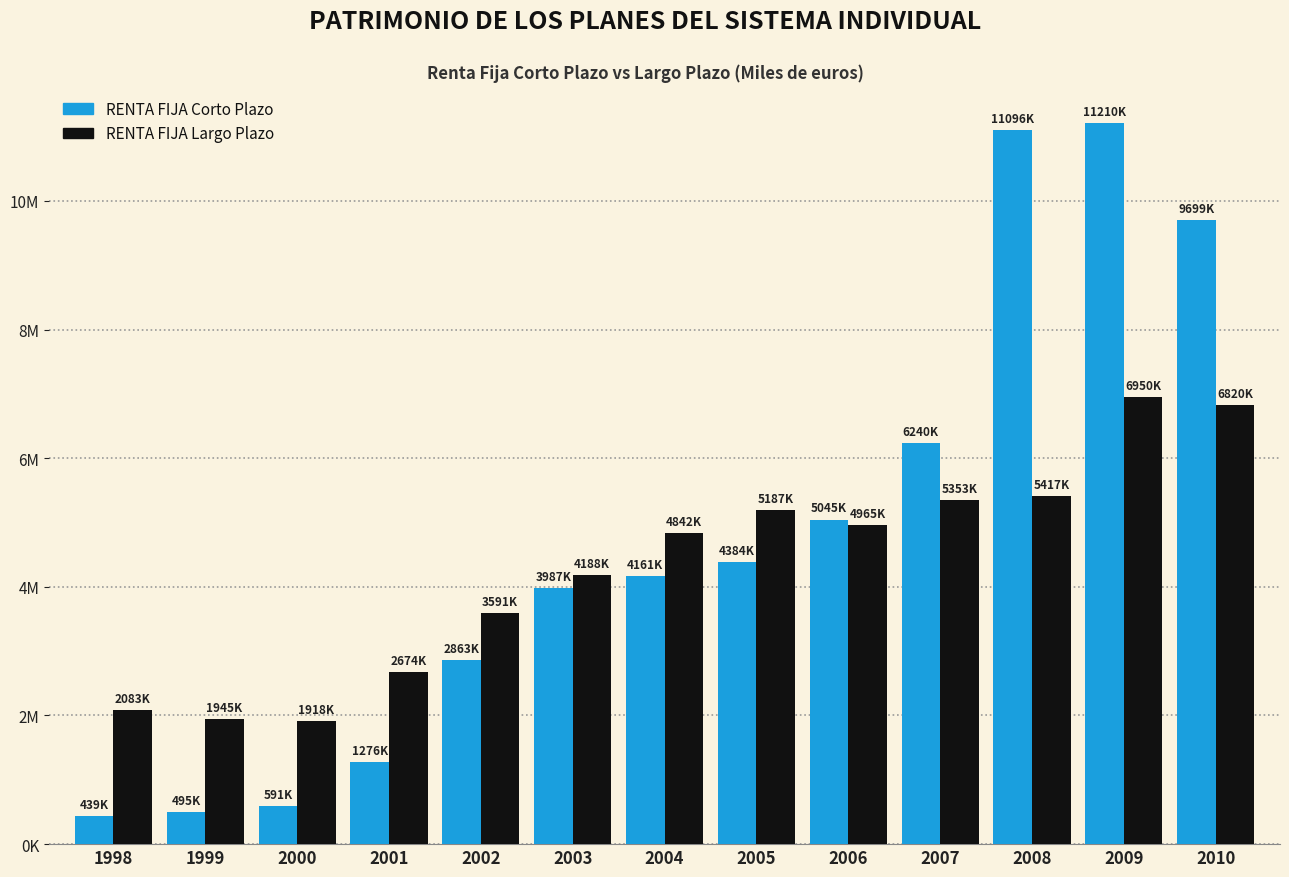

Does the chart contain stacked bars?

No